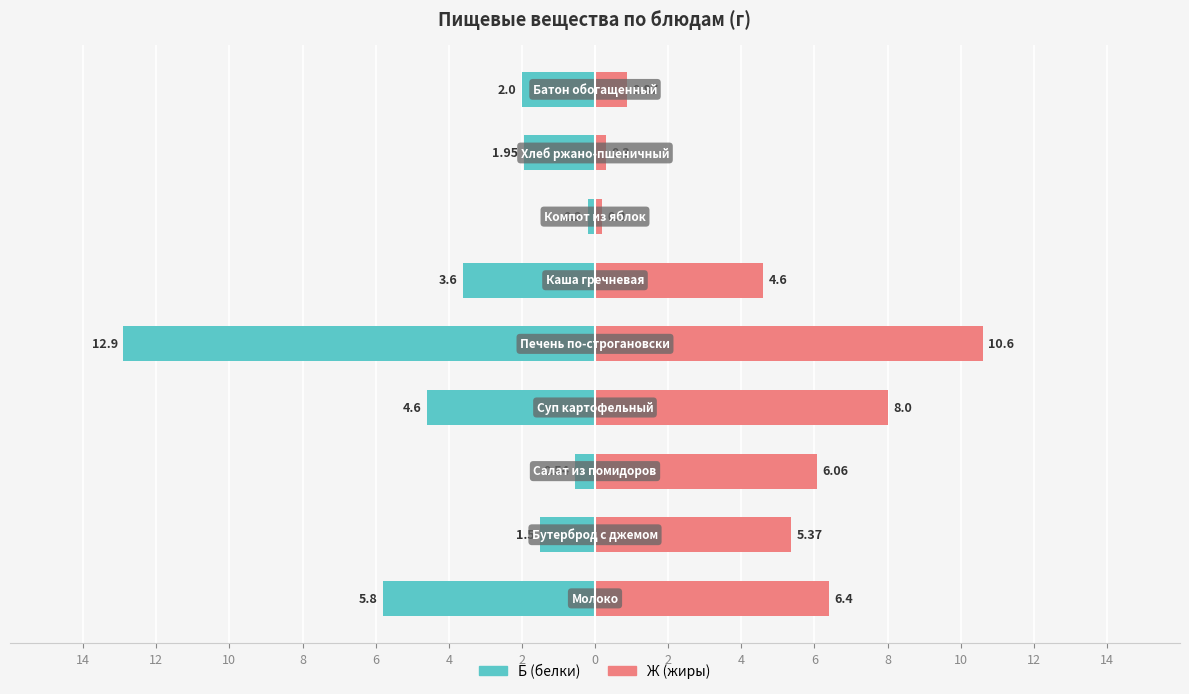

Are the bars horizontal?

Yes